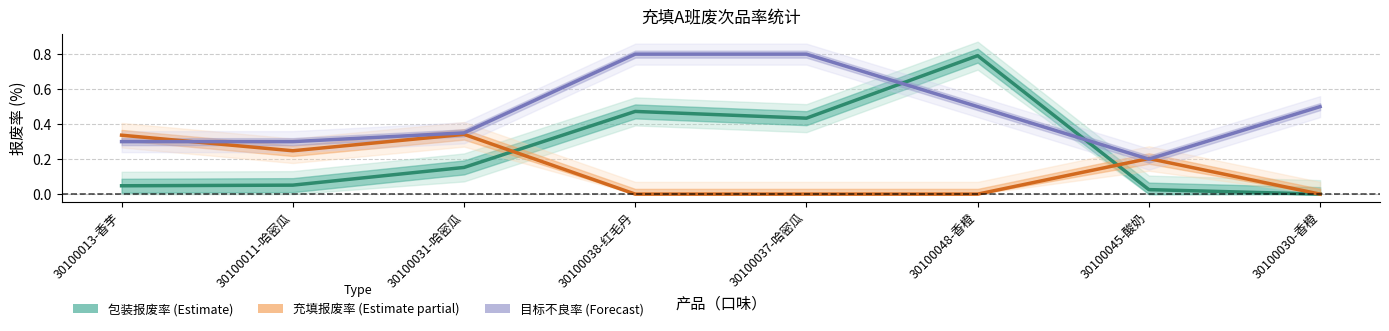

At which category does 包装报废率 (Estimate) reach its first local peak?

30100038-红毛丹